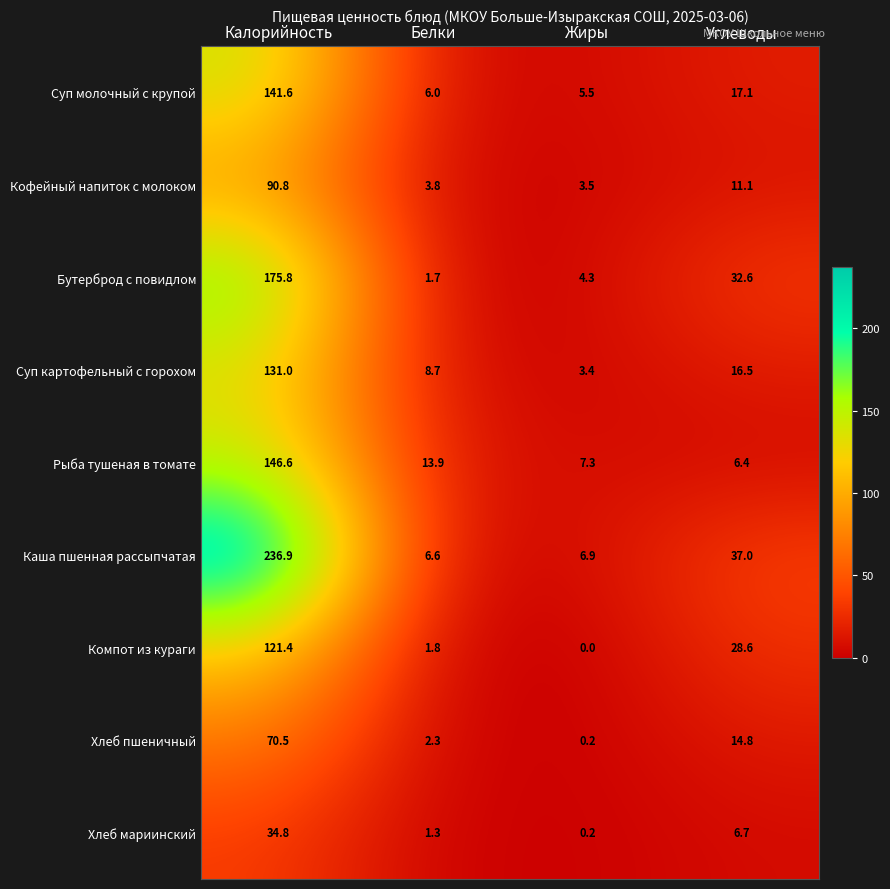

What is the difference between the Компот из кураги values at Жиры and Калорийность?

121.4